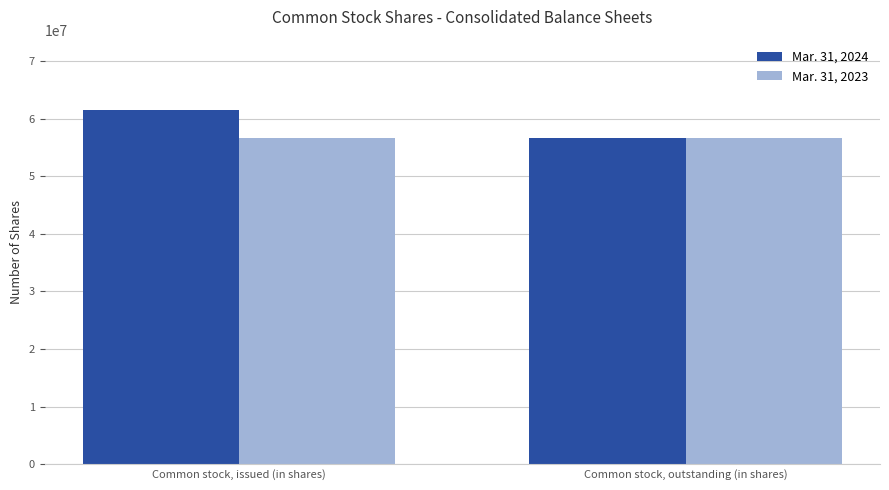

What is the value of the Mar. 31, 2023 bar at the 2nd from the left?

56676313